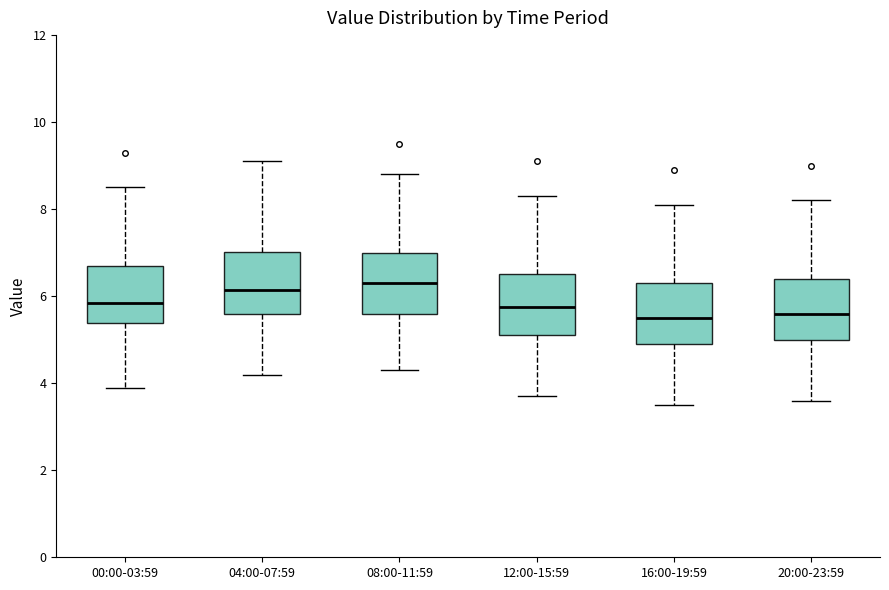

Reading left to right, transcribe this box plot: for each box, give where its median line is, the range the box spans, and where its two whiskers end, as read against the y-axis. The values are not printed on the chart, so give them approximately, as read against the axis.

00:00-03:59: median 5.8, box 5.4 to 6.8, whiskers 4.0 to 8.6
04:00-07:59: median 6.2, box 5.6 to 7.0, whiskers 4.2 to 9.2
08:00-11:59: median 6.4, box 5.6 to 7.0, whiskers 4.4 to 8.8
12:00-15:59: median 5.8, box 5.2 to 6.6, whiskers 3.8 to 8.4
16:00-19:59: median 5.6, box 5.0 to 6.4, whiskers 3.6 to 8.2
20:00-23:59: median 5.6, box 5.0 to 6.4, whiskers 3.6 to 8.2